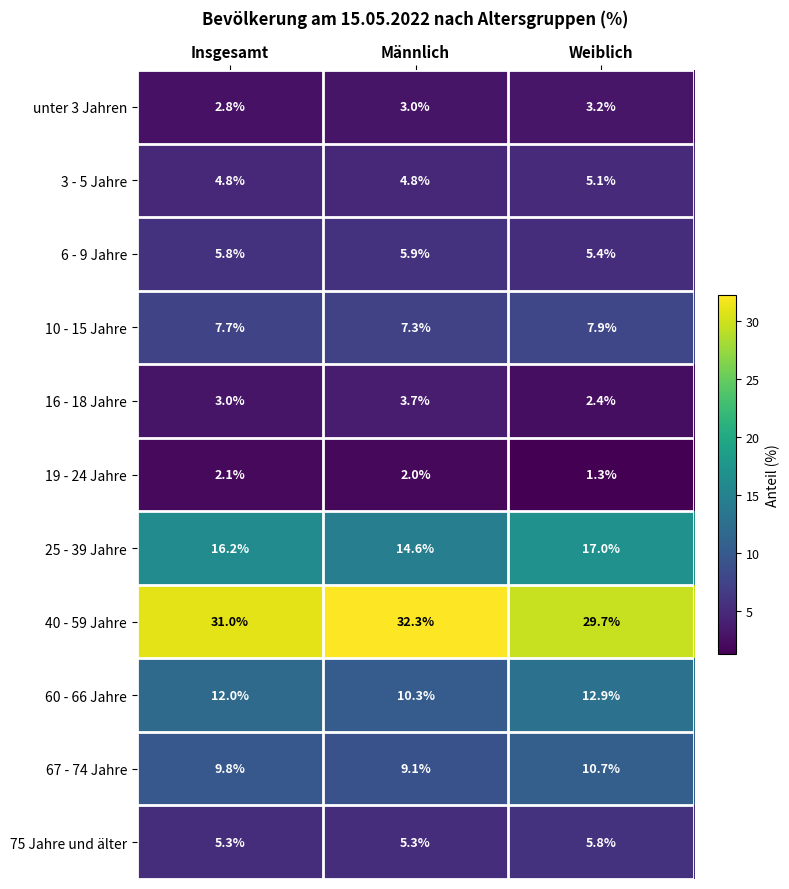

Rank the series by their maximum value, from lowest to highest.

19 - 24 Jahre, unter 3 Jahren, 16 - 18 Jahre, 3 - 5 Jahre, 75 Jahre und älter, 6 - 9 Jahre, 10 - 15 Jahre, 67 - 74 Jahre, 60 - 66 Jahre, 25 - 39 Jahre, 40 - 59 Jahre